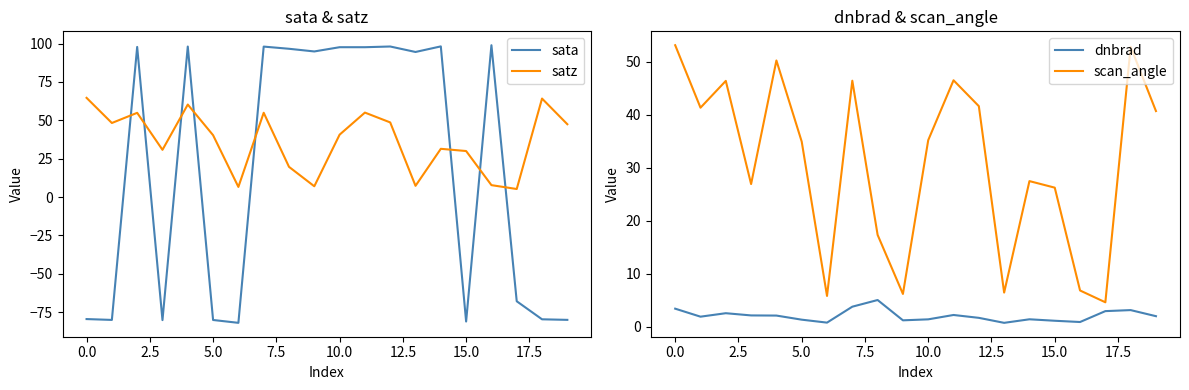

How many values in the dnbrad series are below 2?

10